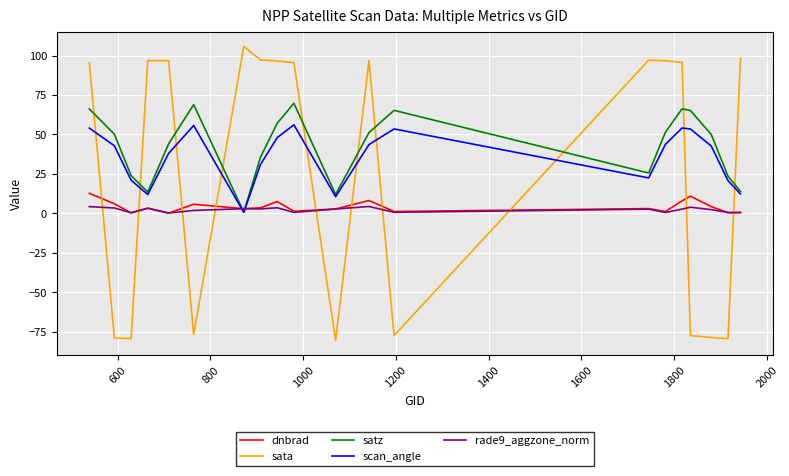

Which series has the largest total across all categories?

satz